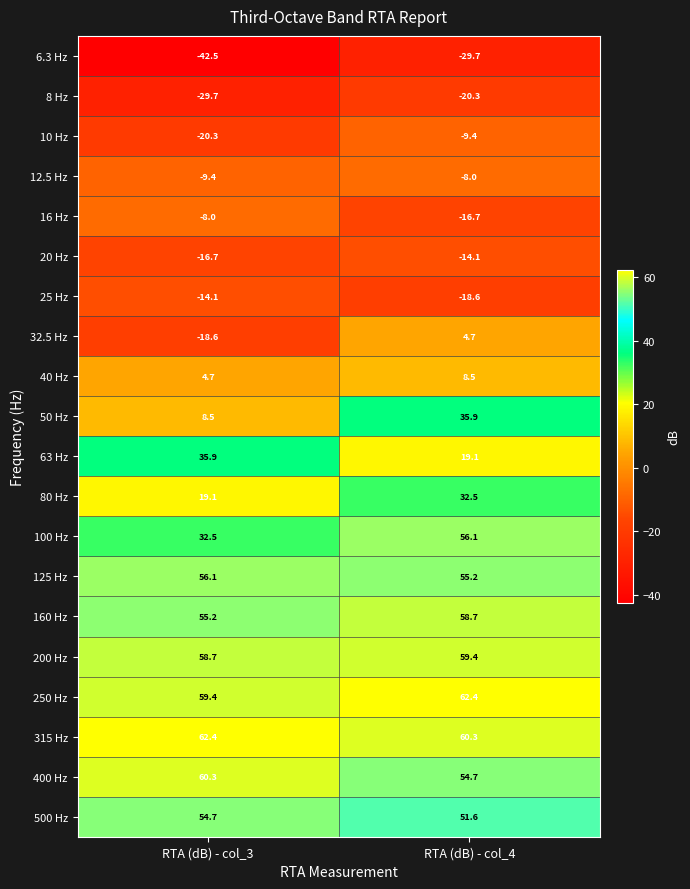

Which series has the largest total across all categories?

315 Hz